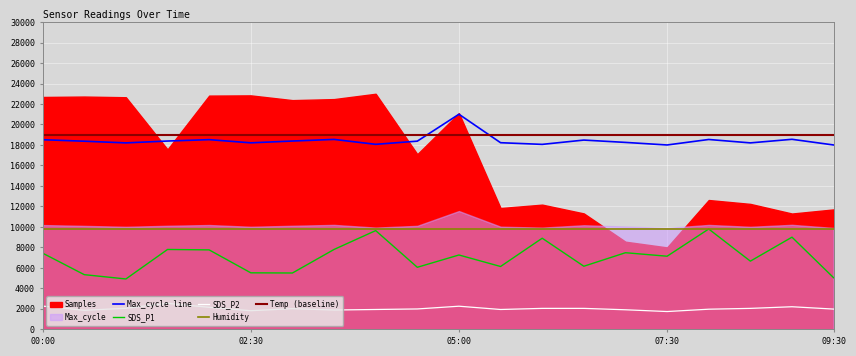

Where is the first local maximum for Max_cycle?

02:00